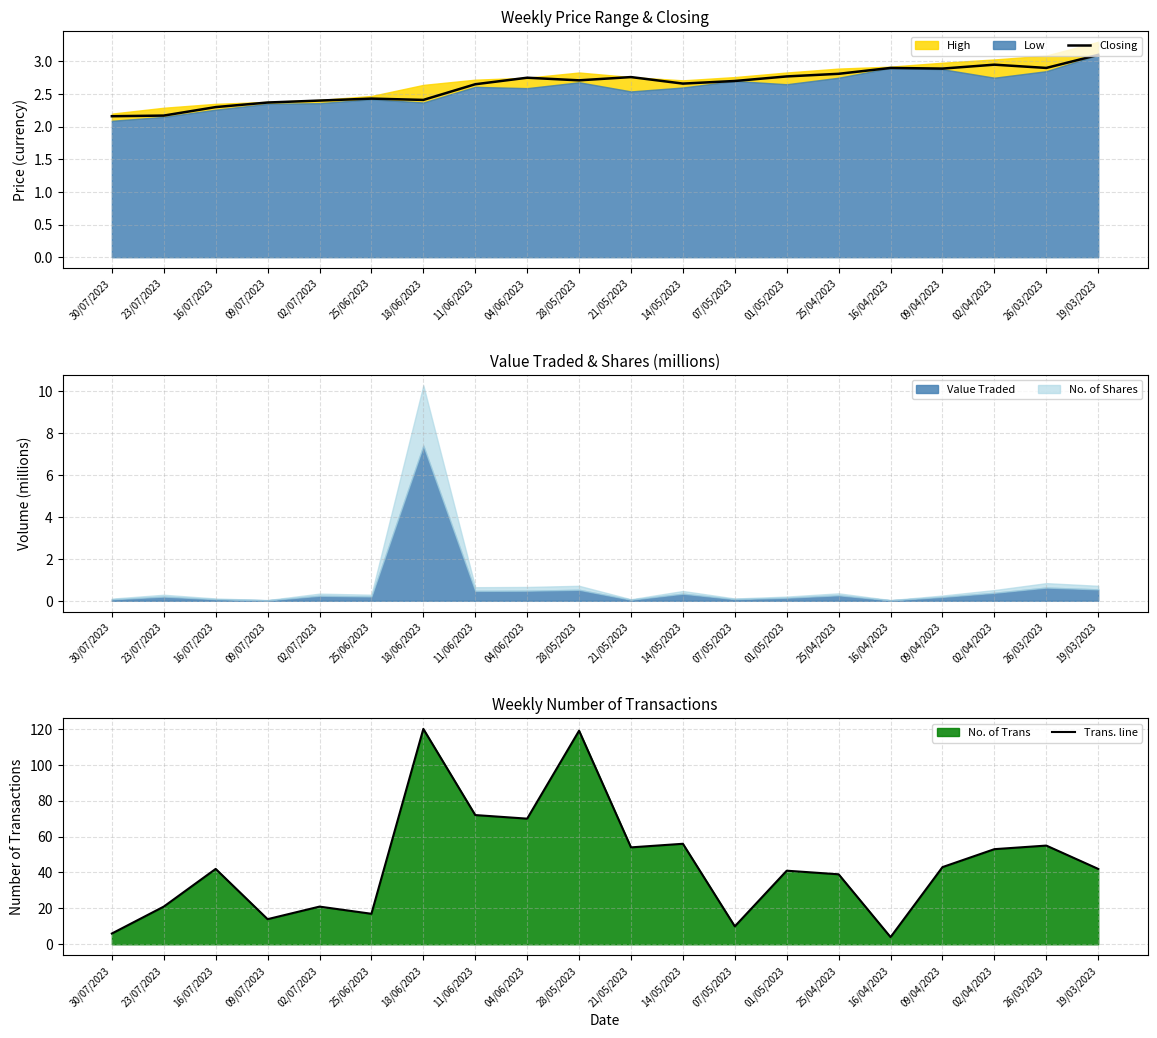

How many lines are shown in the chart?

2